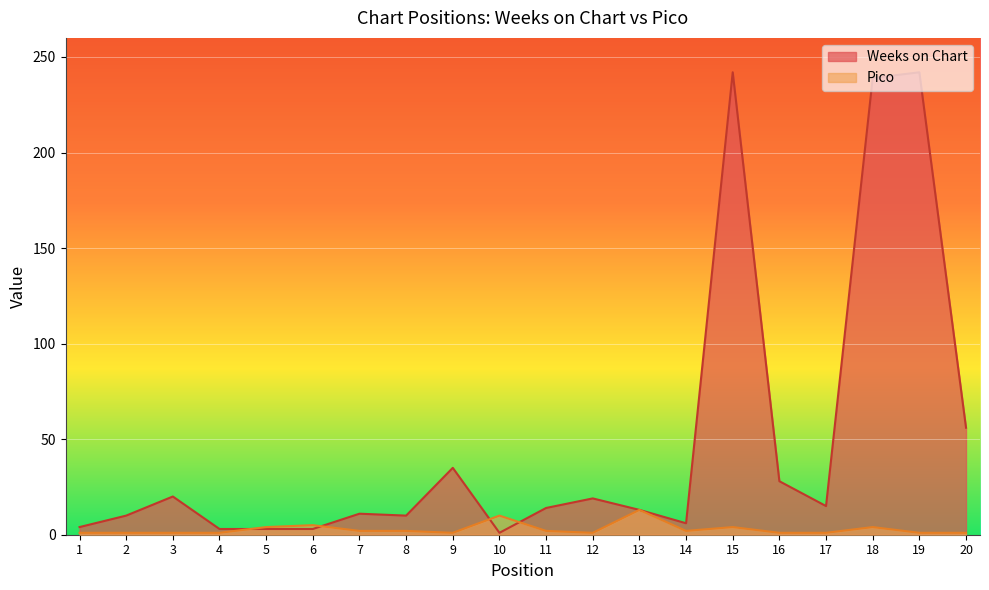

The value of Weeks on Chart at 9 is 12. True or false?

False